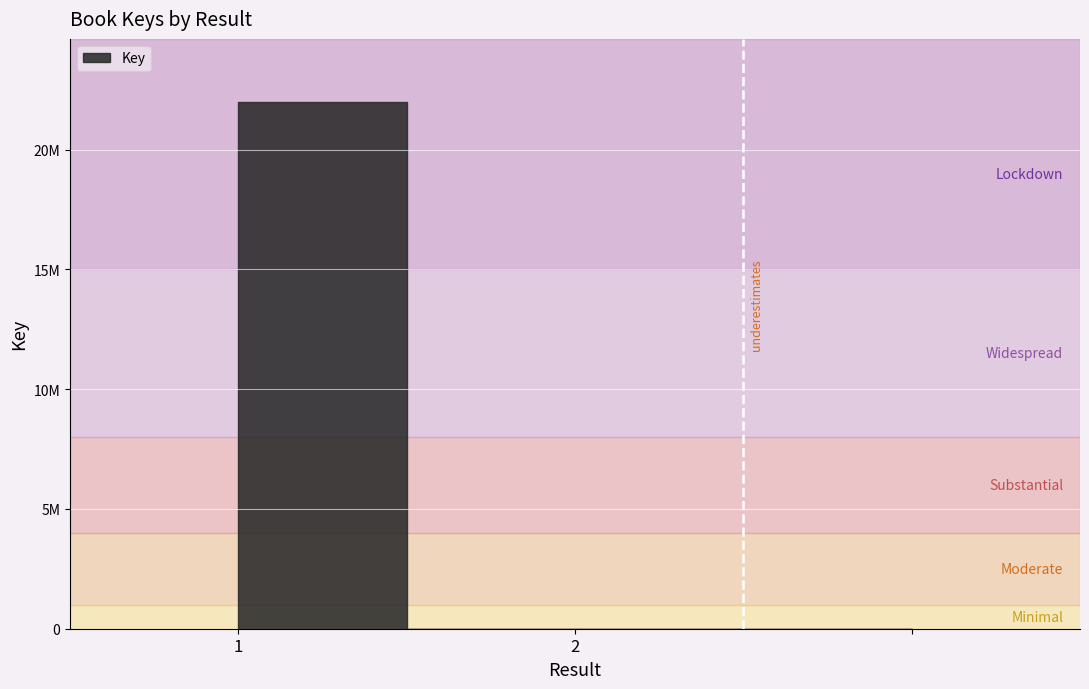

List the labels in order of value, largest first.

1, 2, 